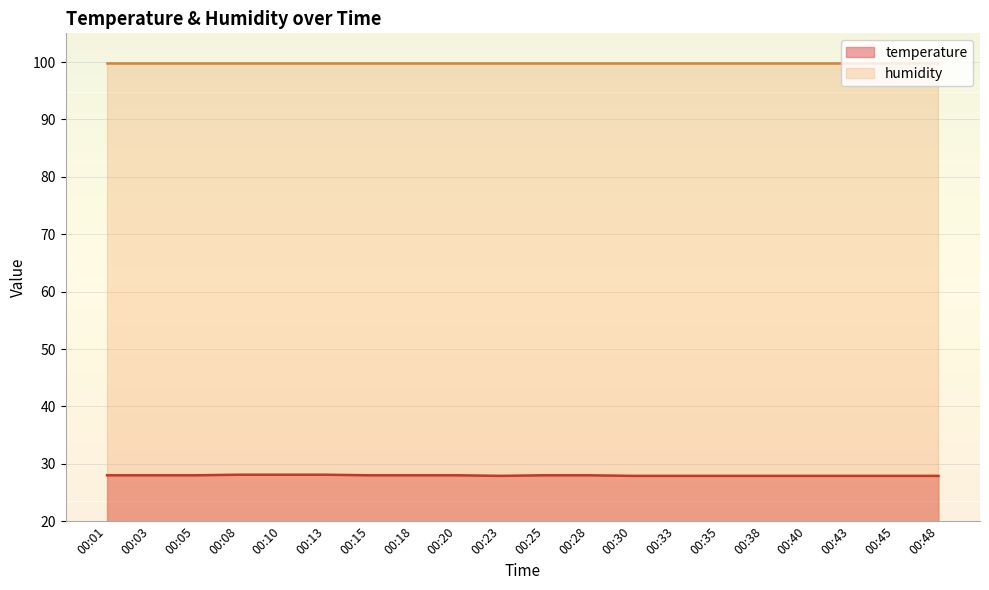

Which has a higher value, 00:05 or 00:08?

00:08